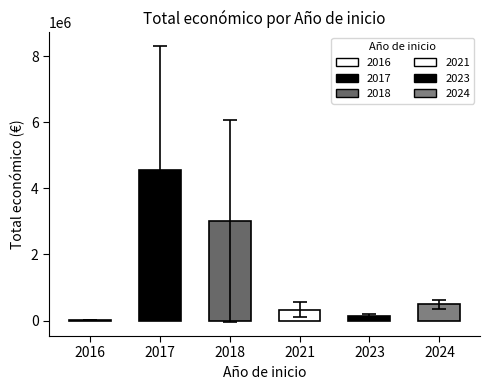

Are the bars horizontal?

No